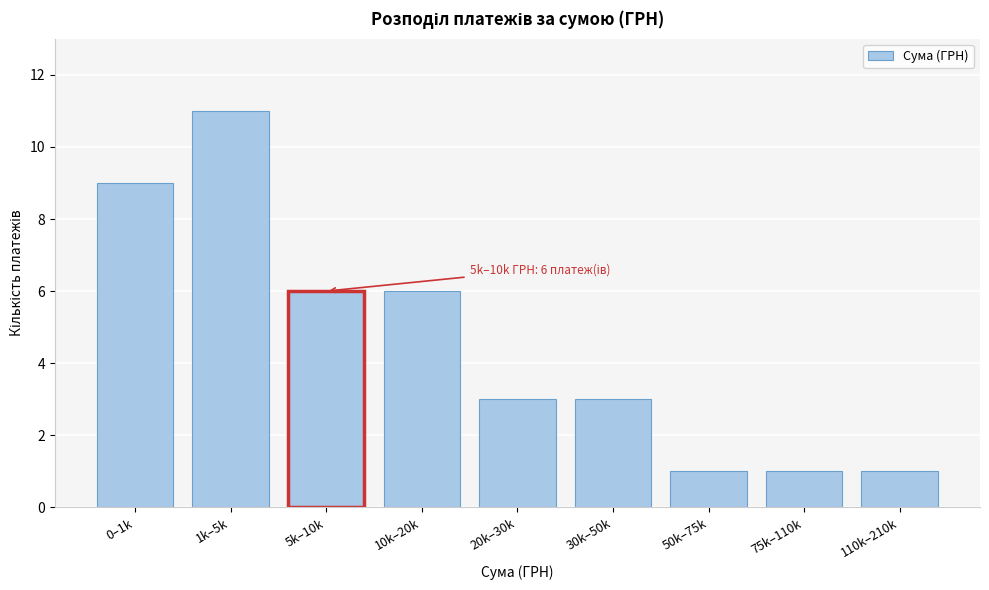

Reading left to right, what are all the values shown in this chart?

0–1k=9	1k–5k=11	5k–10k=6	10k–20k=6	20k–30k=3	30k–50k=3	50k–75k=1	75k–110k=1	110k–210k=1